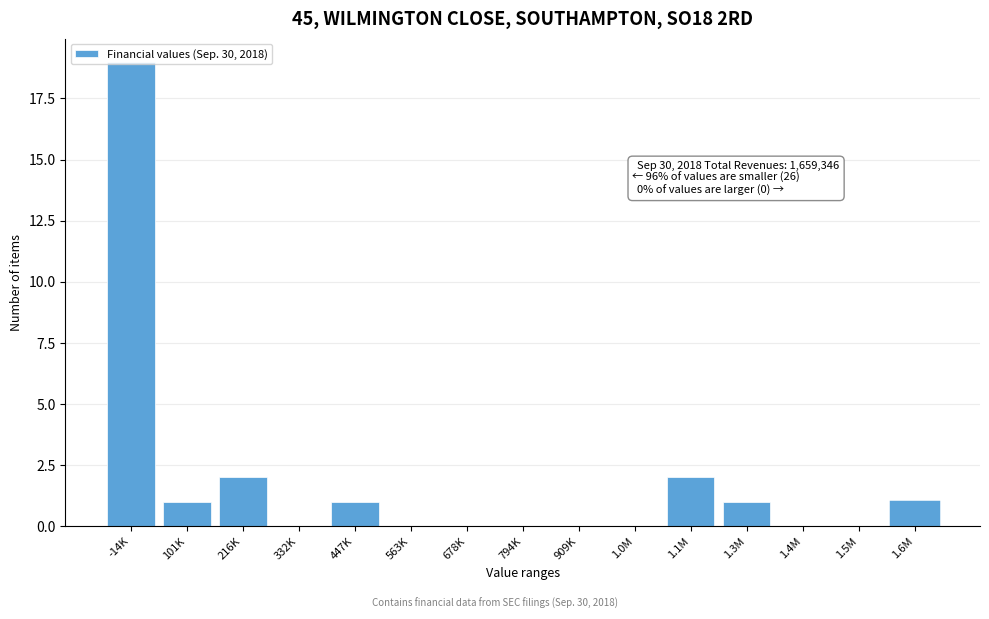

Between 909K and -14K, which is larger?

-14K